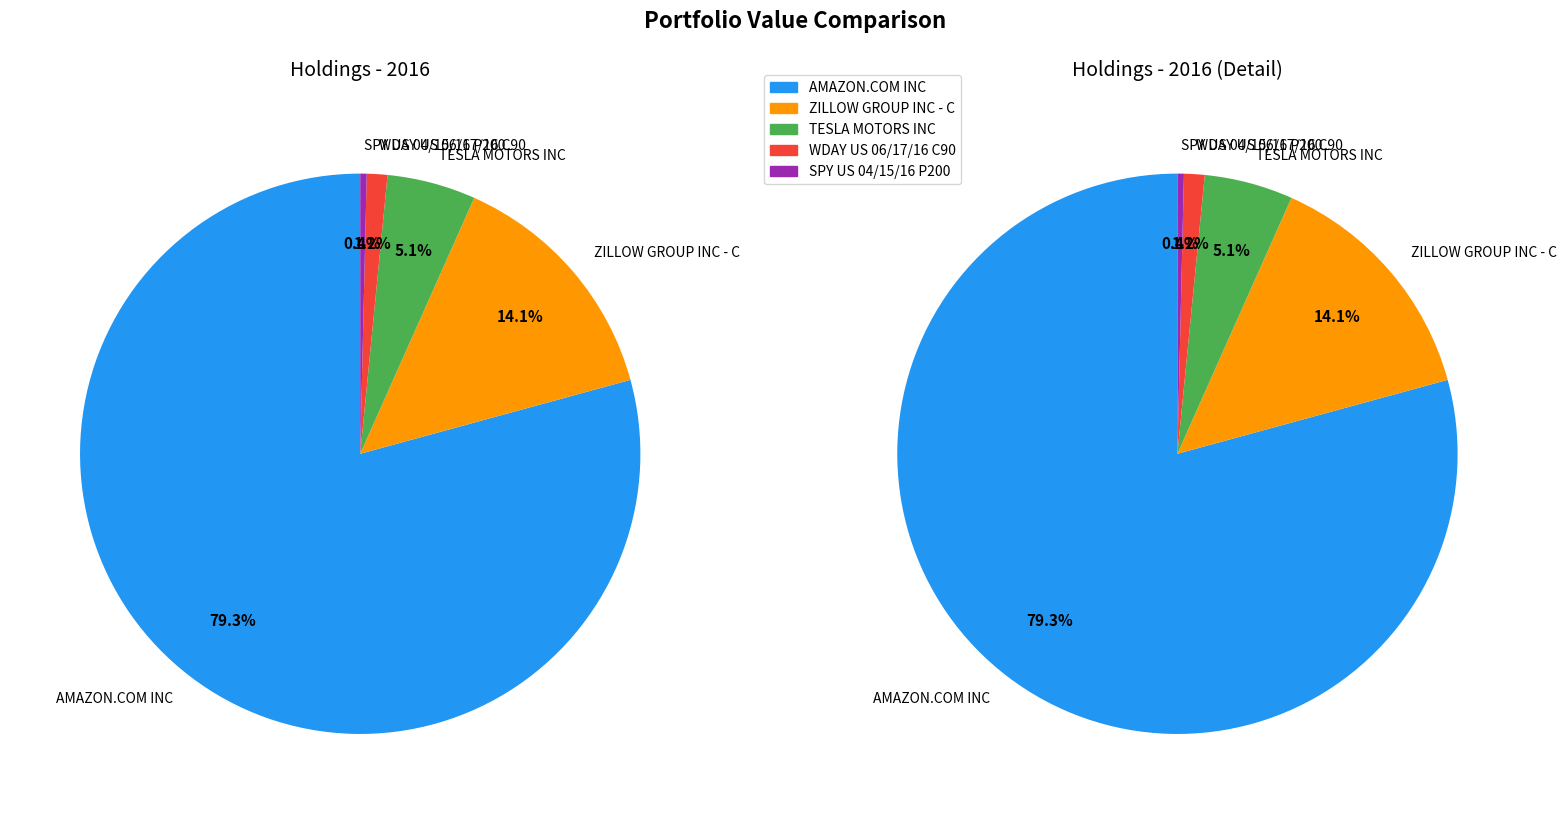

The TESLA MOTORS INC slice represents 19% of the pie. True or false?

False